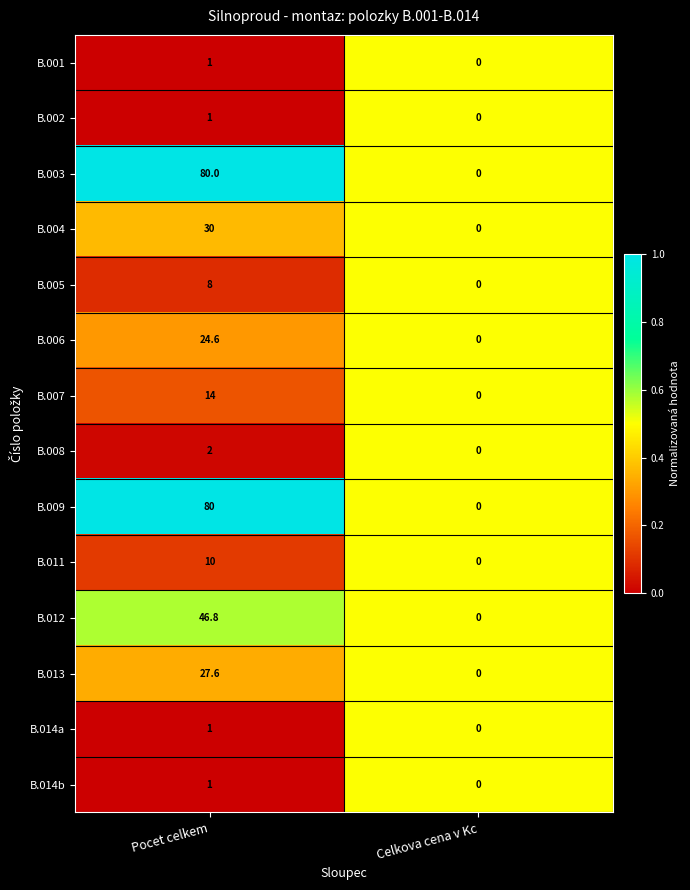

List the labels in order of B.007 value, smallest first.

Celkova cena v Kc, Pocet celkem